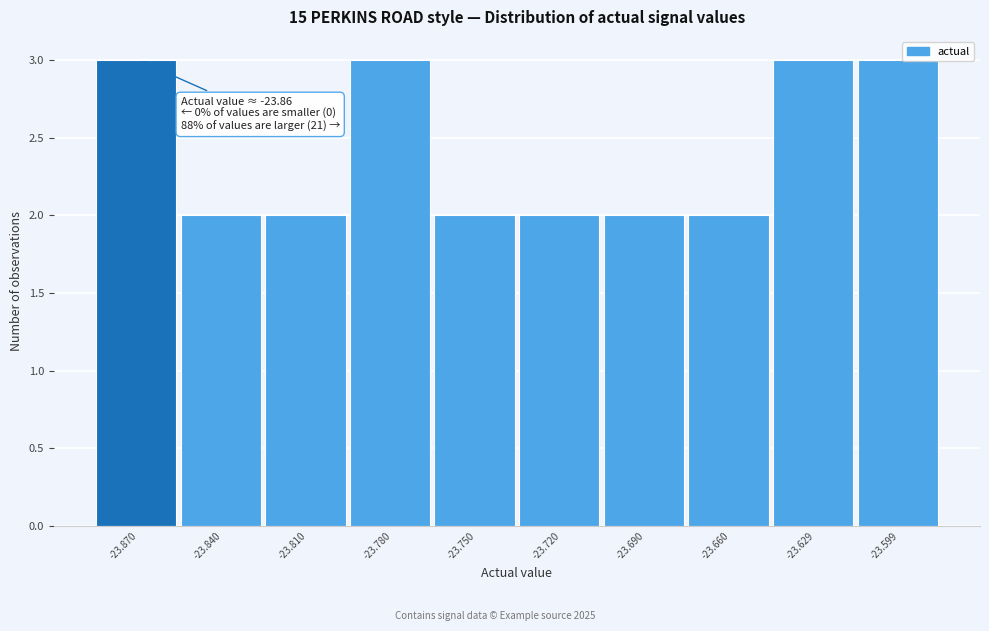

Reading right to left, list all the values displayed in this chart.

3	3	2	2	2	2	3	2	2	3